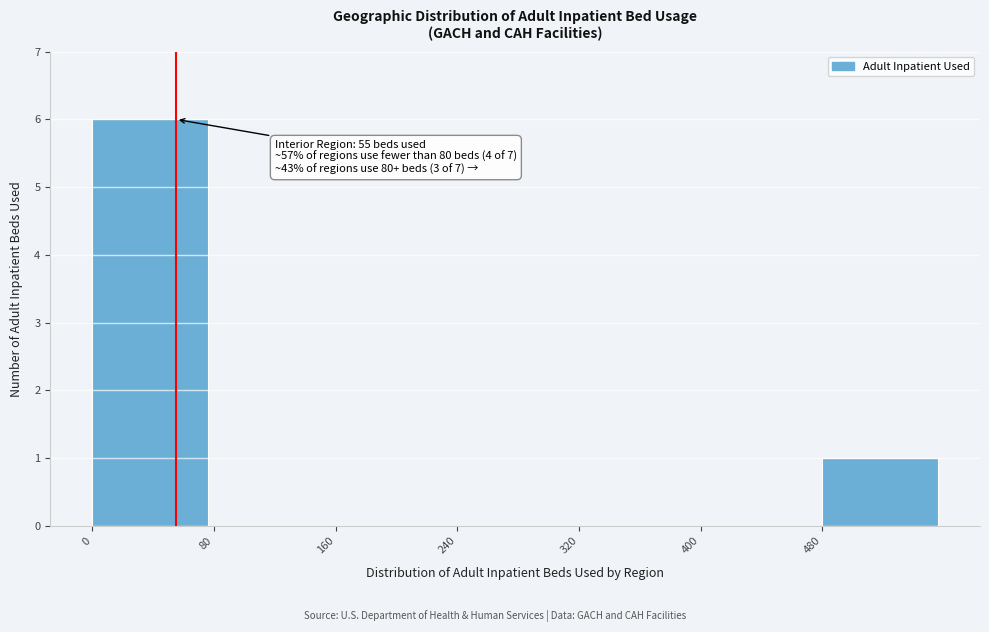

Which range on the x-axis has the tallest bar?

0 to 80